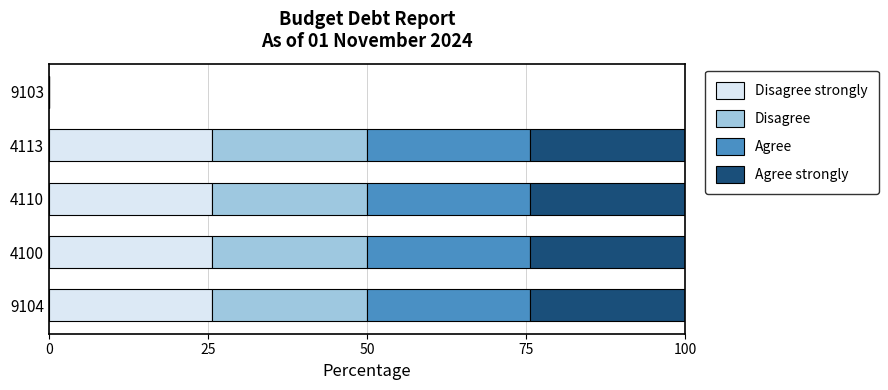

How many series are shown in this chart?

4